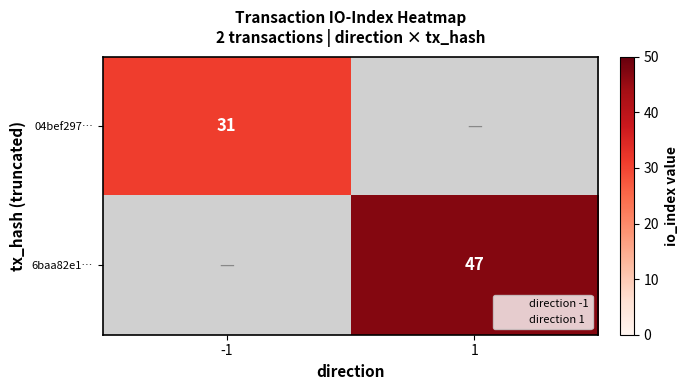

Is the value of 04bef297… at 1 greater than the value of 6baa82e1… at 1?

No